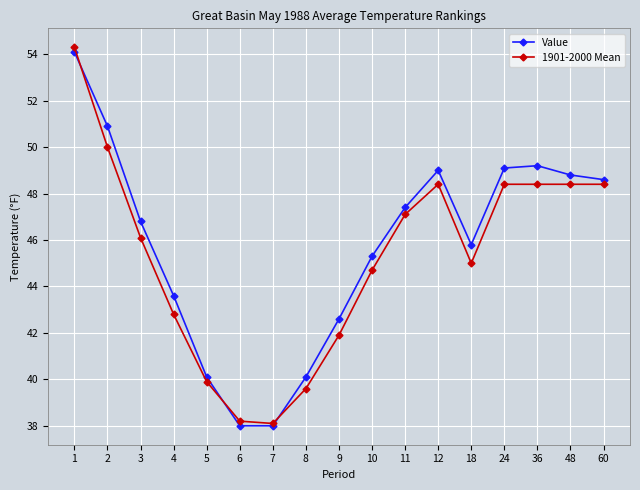

Is the value of Value at 2 greater than the value of 1901-2000 Mean at 24?

Yes